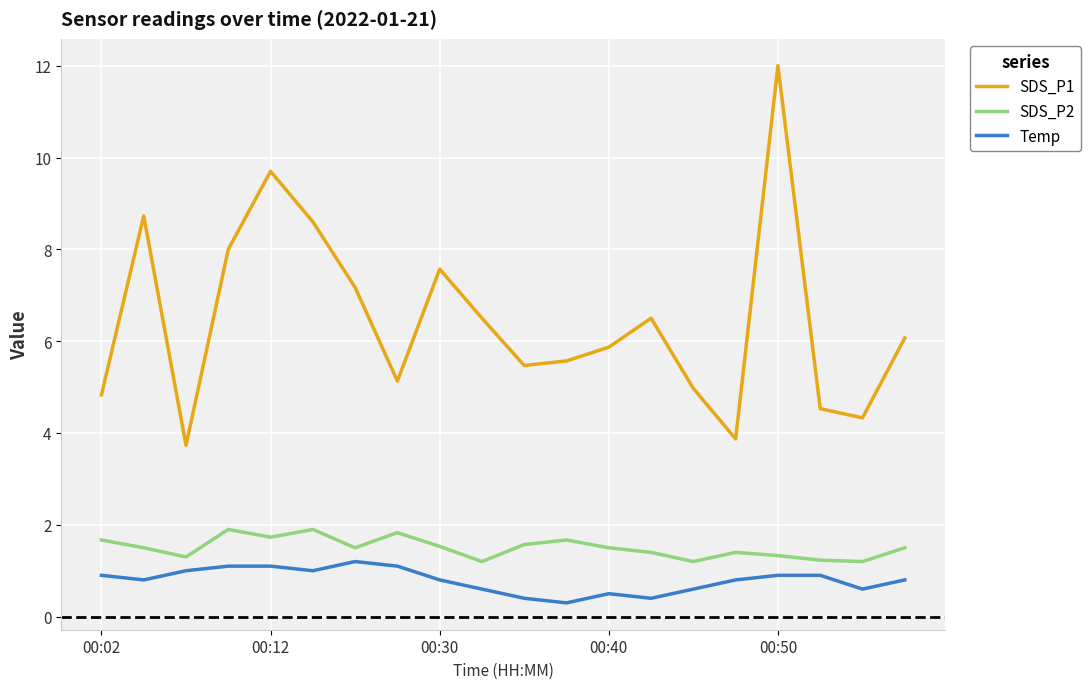

How many SDS_P2 values are between 1 and 2?

20